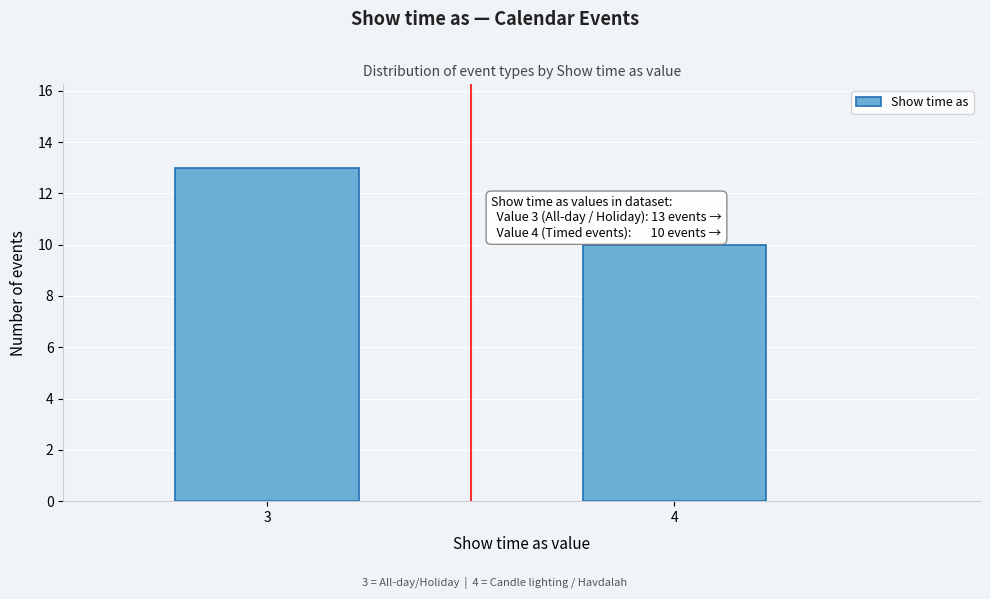

Reading left to right, transcribe all the data shown in this chart.

3=13	4=10